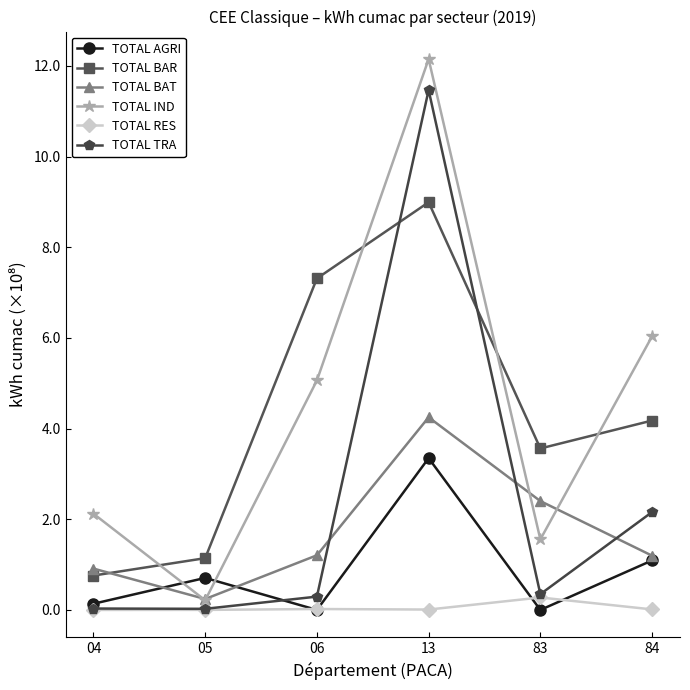

At which category is the sum across all series the highest?

13